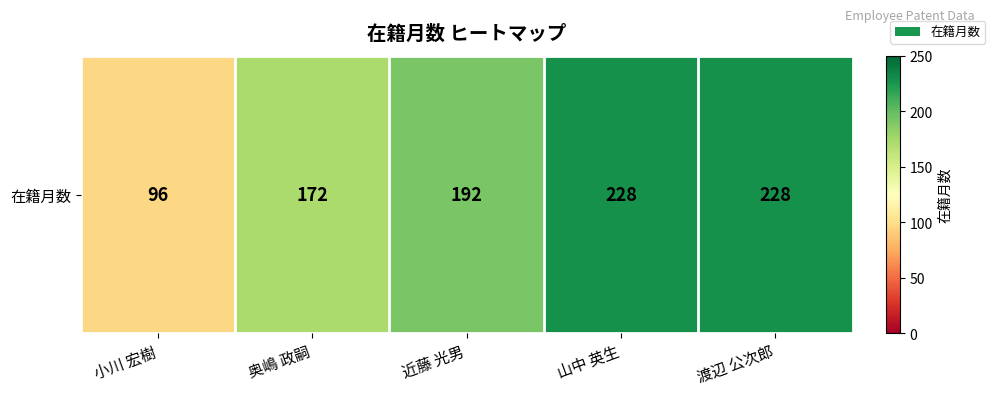

Which has a higher value, 渡辺 公次郎 or 小川 宏樹?

渡辺 公次郎